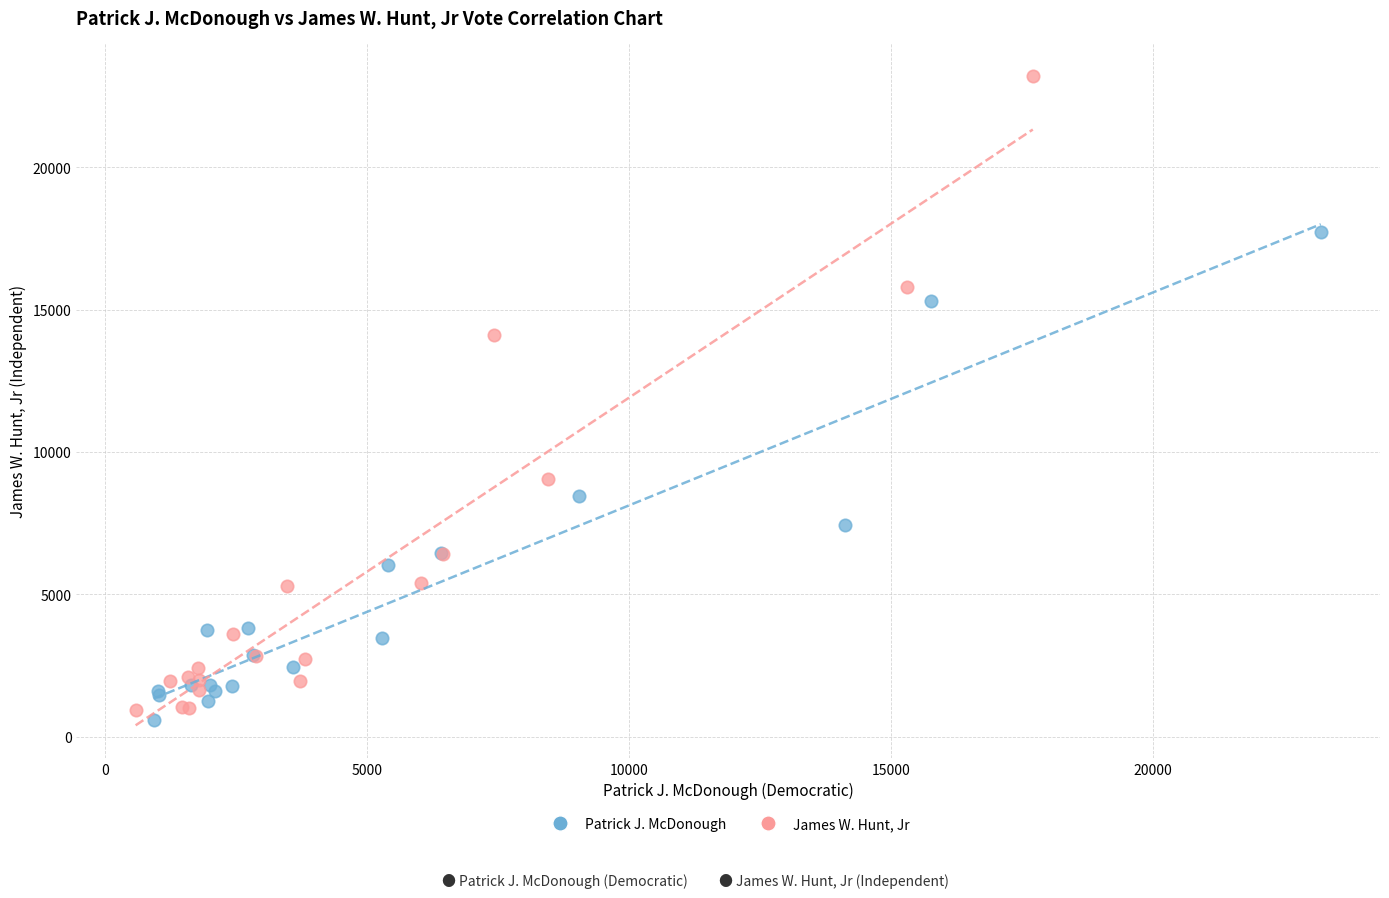

Which series has the largest Y range (max minus min)?

James W. Hunt, Jr